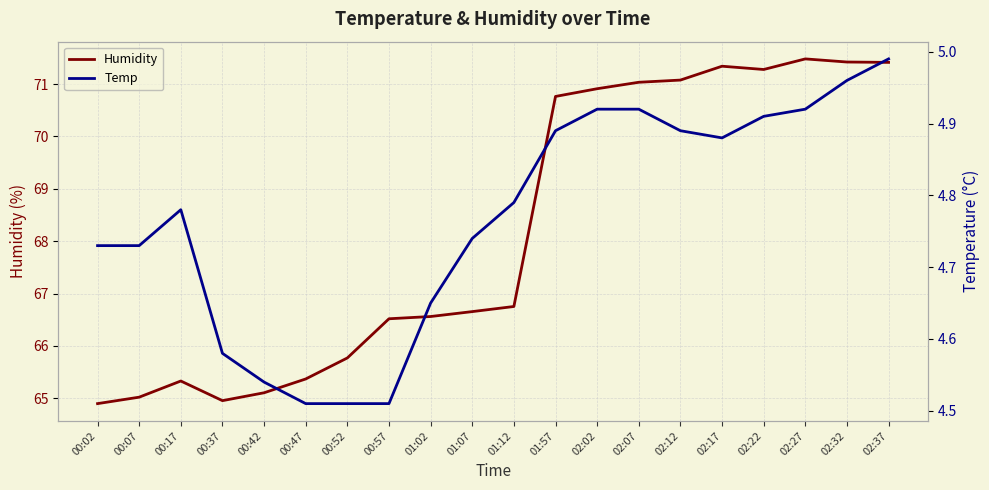

What is the label of the 2nd point from the right?

02:32